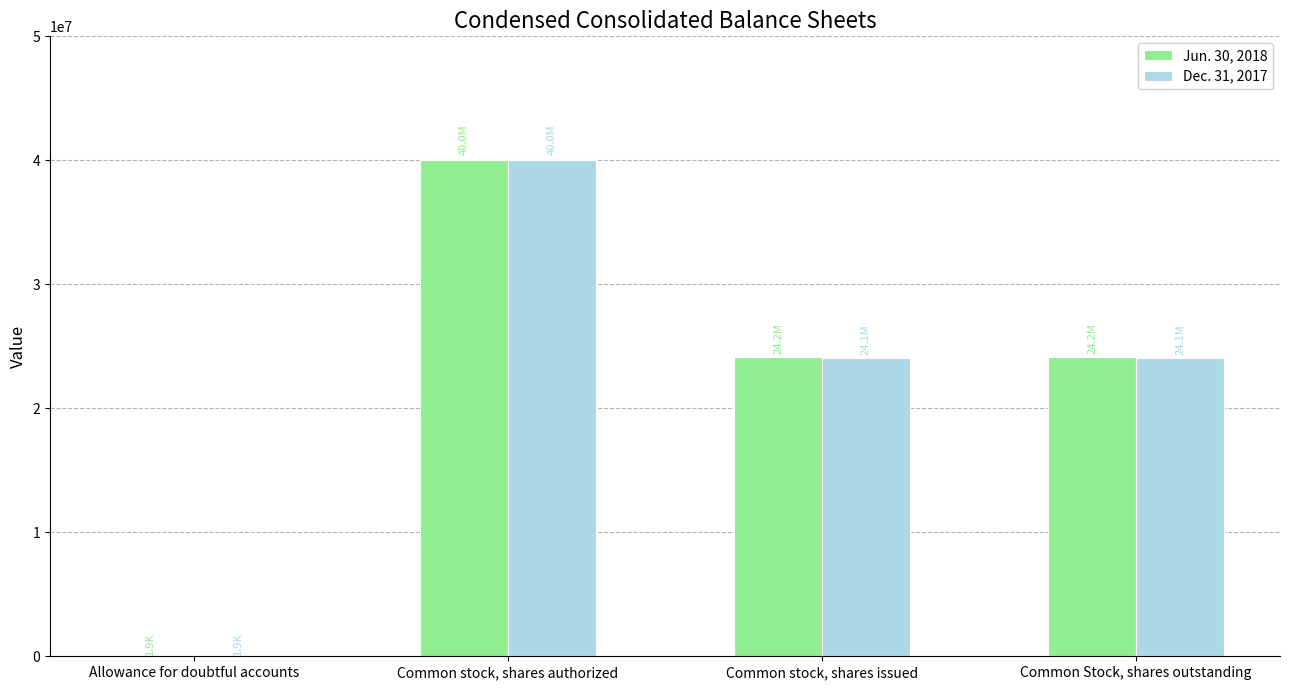

At which category does the chart reach its peak across all series?

Common stock, shares authorized